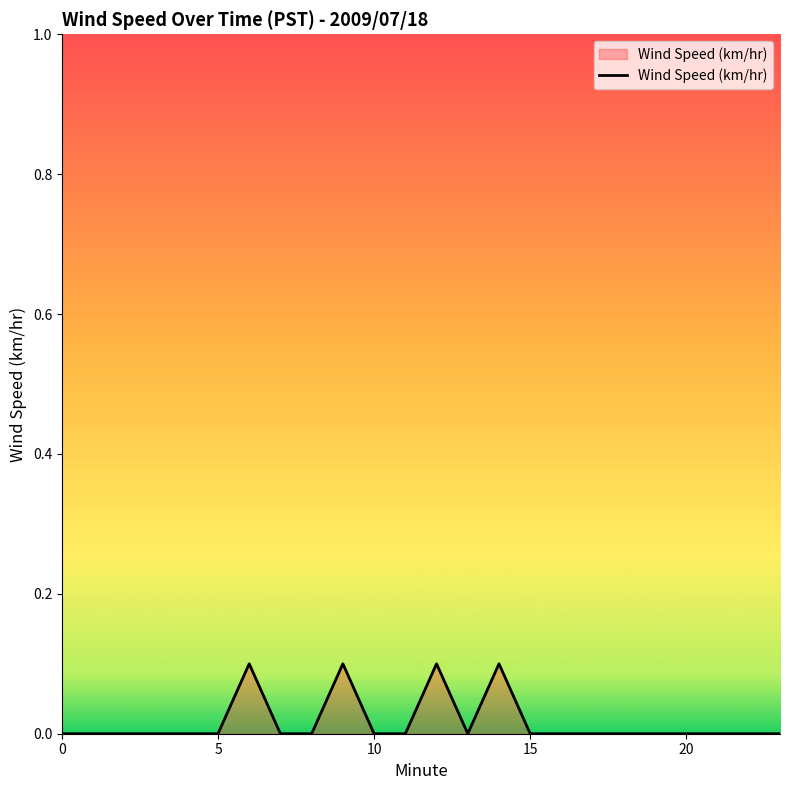

Count the values in the range 0 to 1.

24